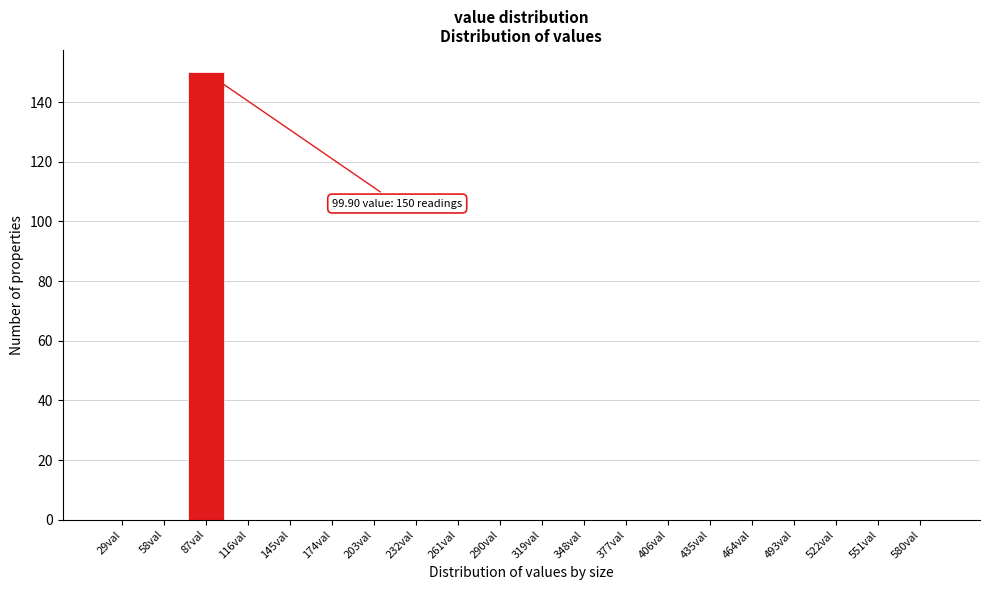

Reading left to right, extract all data points from this chart.

29val=0	58val=0	87val=150	116val=0	145val=0	174val=0	203val=0	232val=0	261val=0	290val=0	319val=0	348val=0	377val=0	406val=0	435val=0	464val=0	493val=0	522val=0	551val=0	580val=0